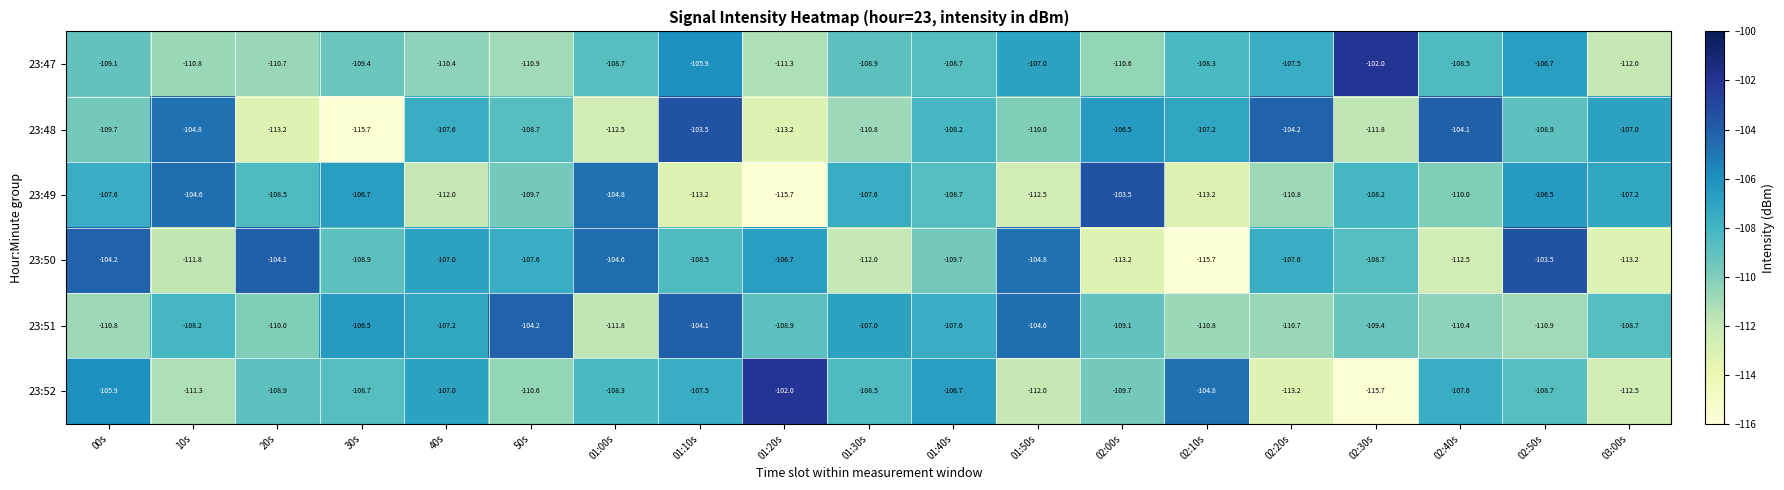

What is the maximum value for 23:51?

-104.1